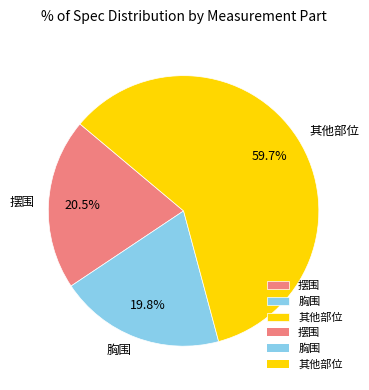

Which category has the smallest portion of the pie?

胸围